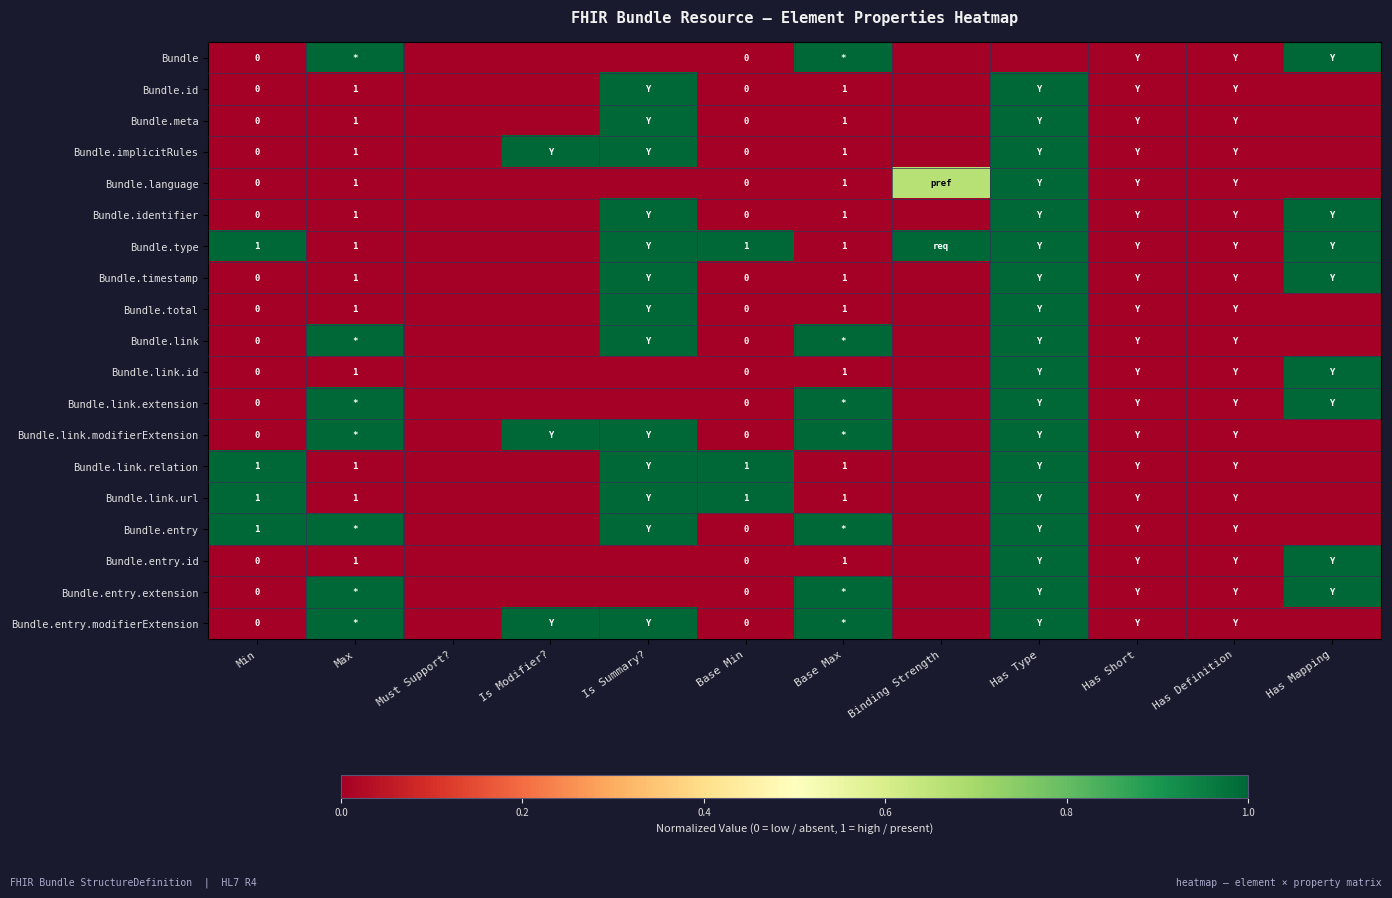

The Bundle.timestamp series shows -0.6 at Has Short. True or false?

False